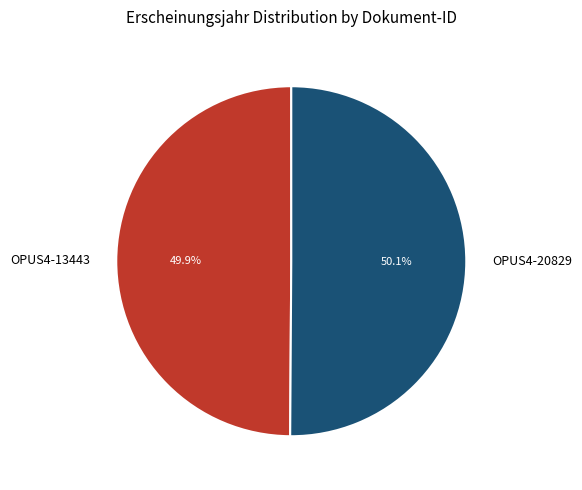

Does any single category account for the majority?

Yes